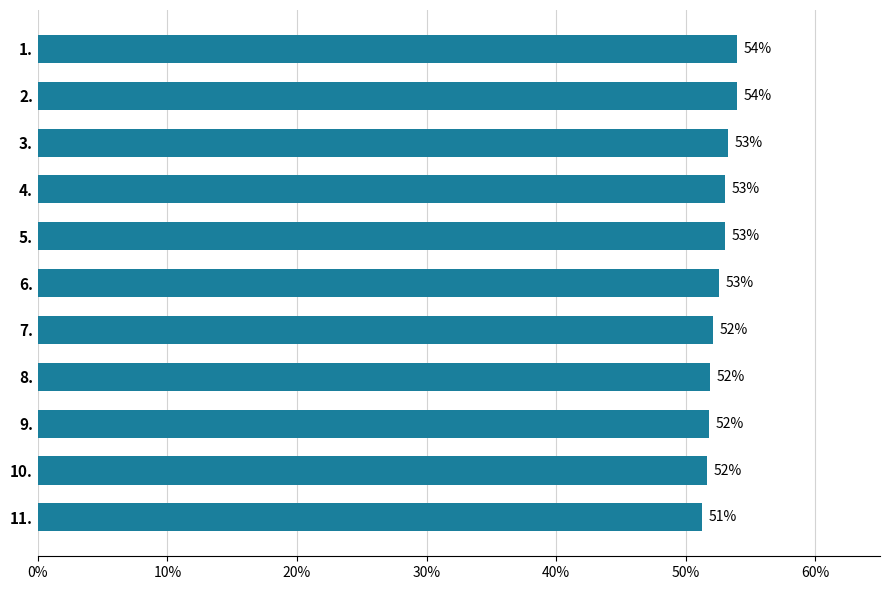

How many categories are shown in the chart?

11